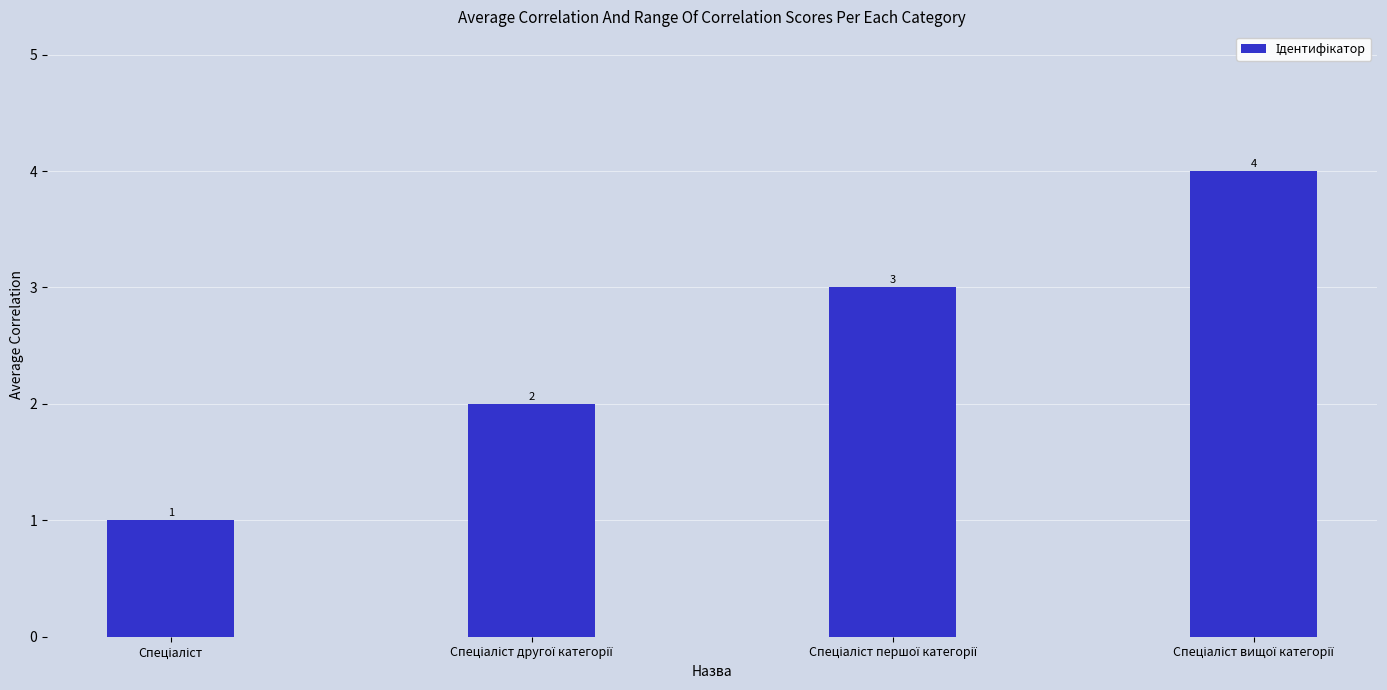

Reading left to right, what are all the values shown in this chart?

1	2	3	4